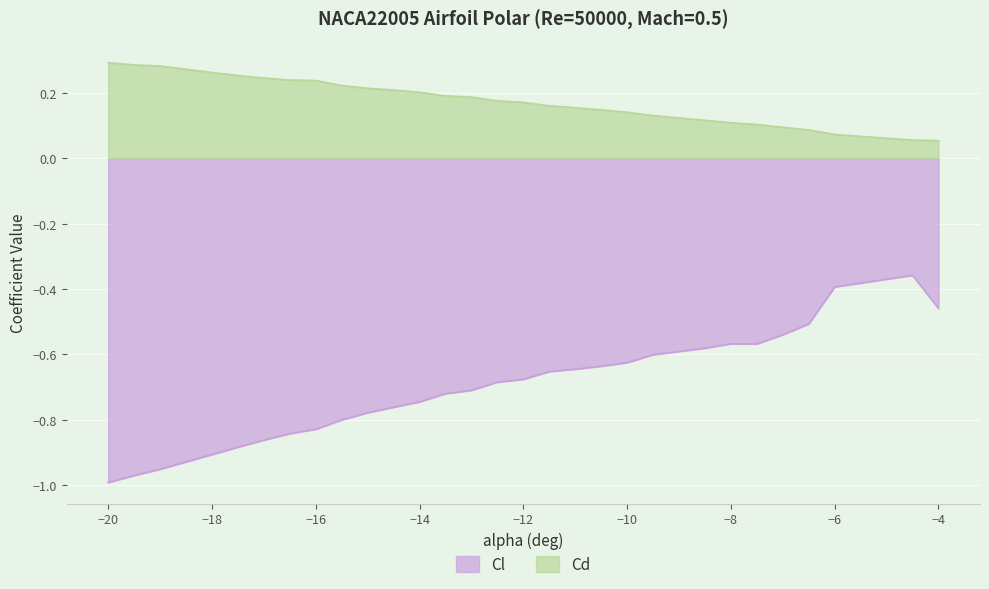

What is the average value of the Cl series?

-0.7